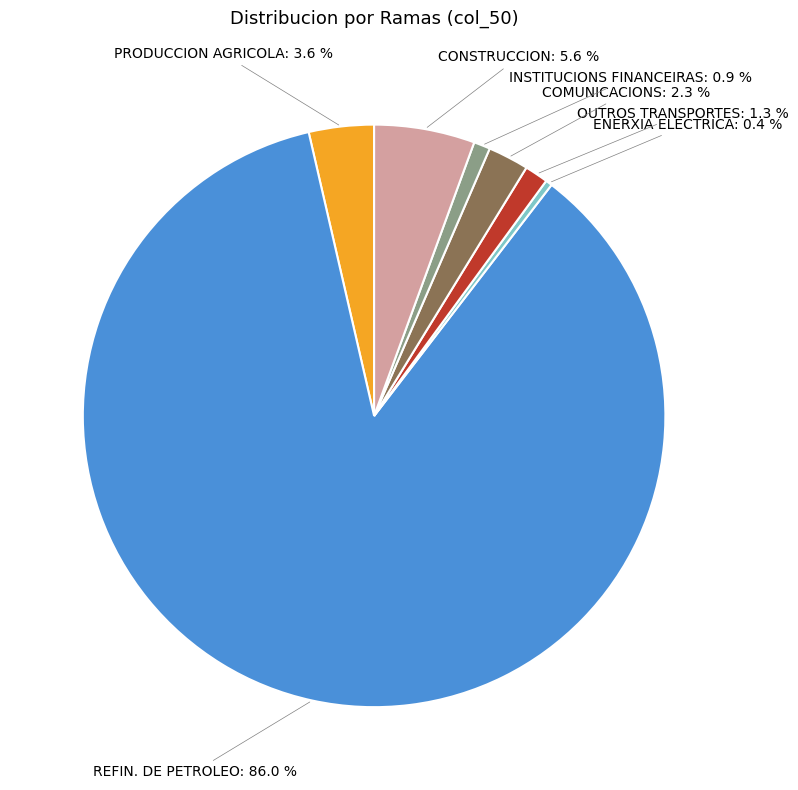

Which category has the smallest portion of the pie?

ENERXIA ELECTRICA